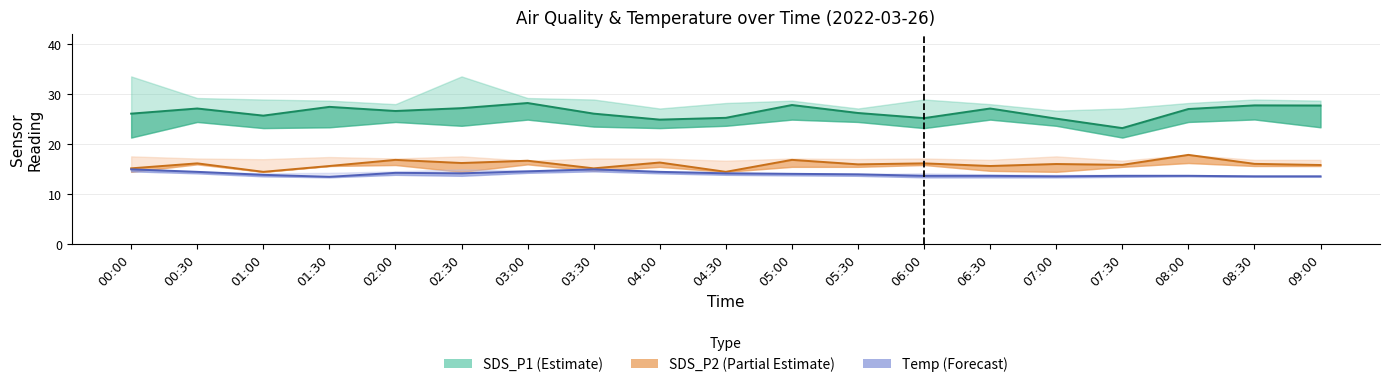

Read the Temp (Forecast) value at 05:30.

13.9